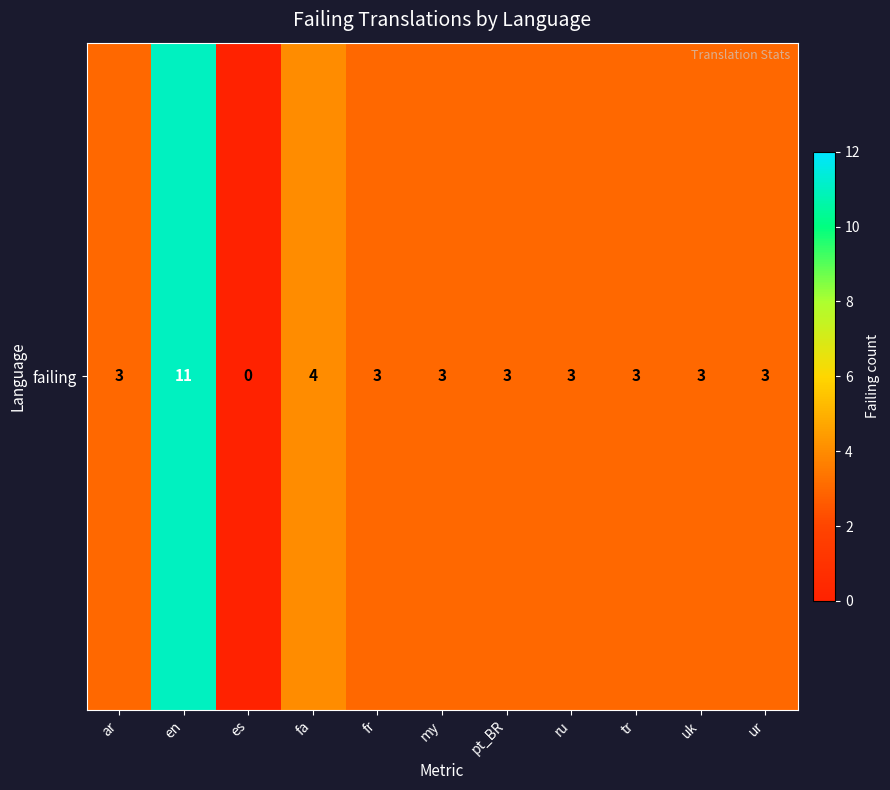

Which label corresponds to the largest value in the chart?

en